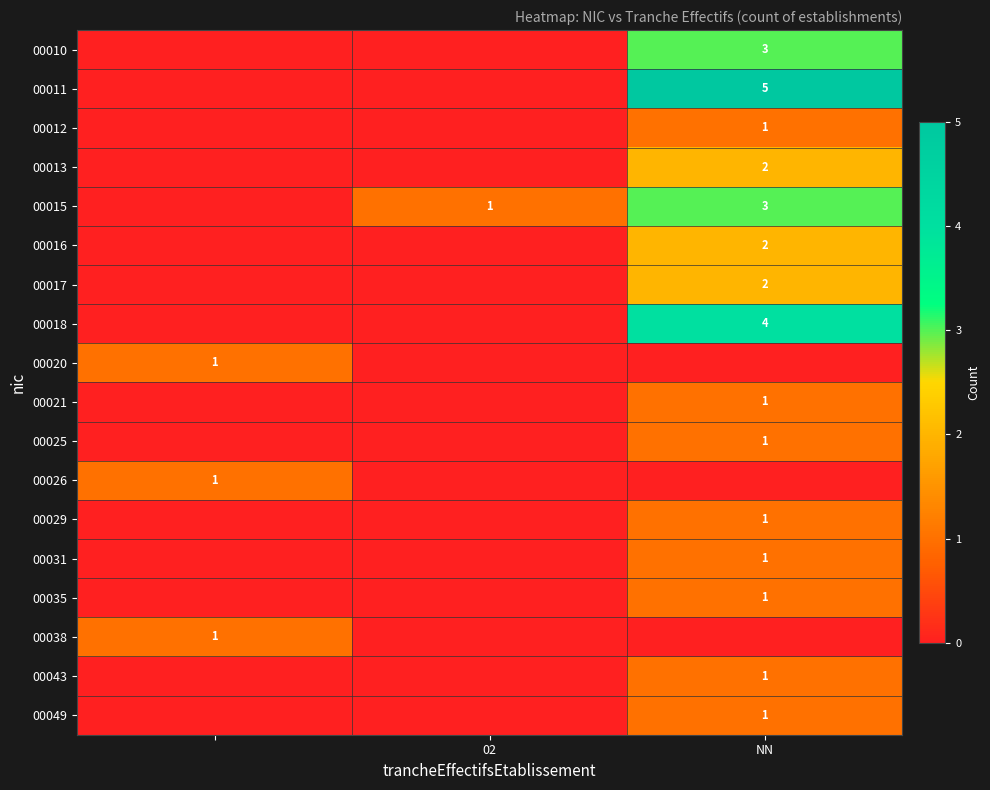

The value of 00031 at NN is 1. True or false?

True